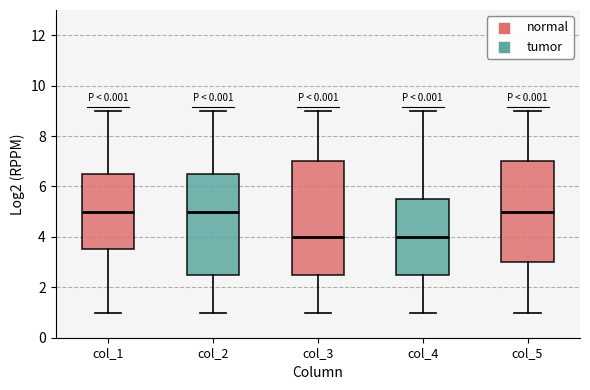

Comparing the boxes themselves (not the whiskers), which one is the tallest?

col_3